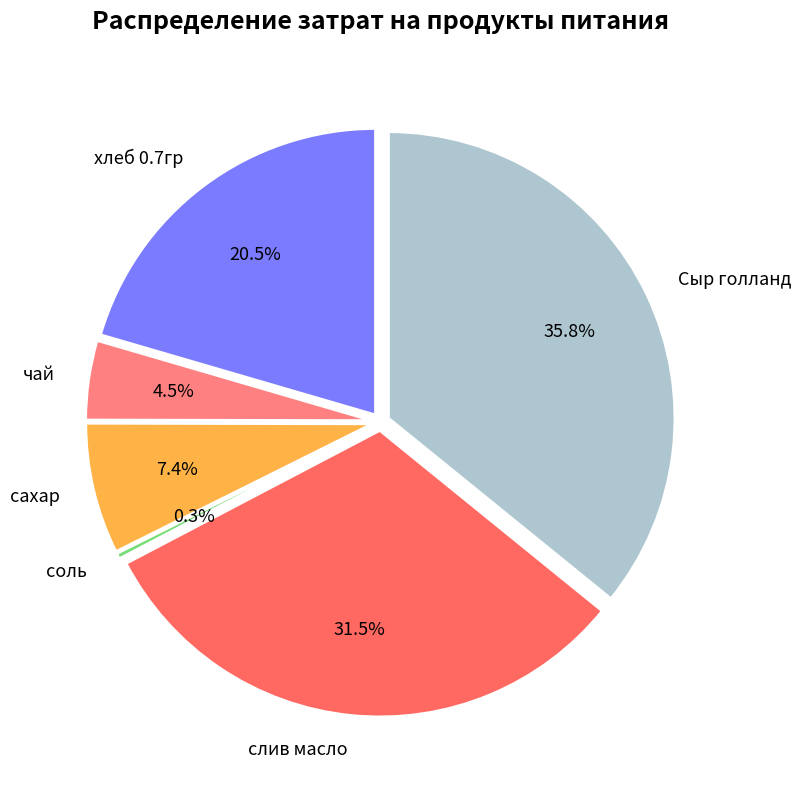

What percentage is the слив масло slice, to the nearest percent?

31%